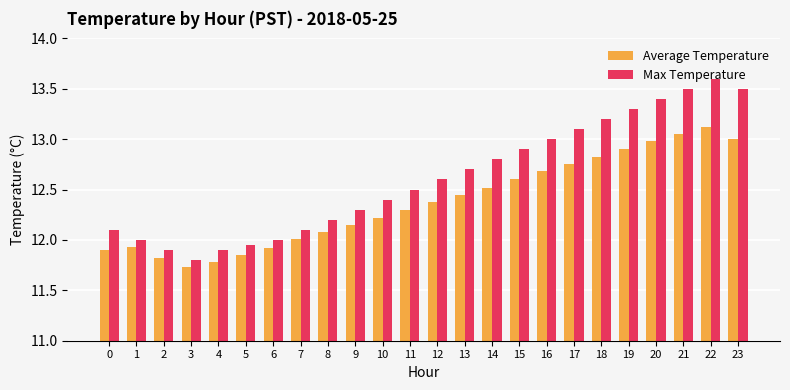

What is the difference between the maximum and minimum values in the Average Temperature series?

1.4